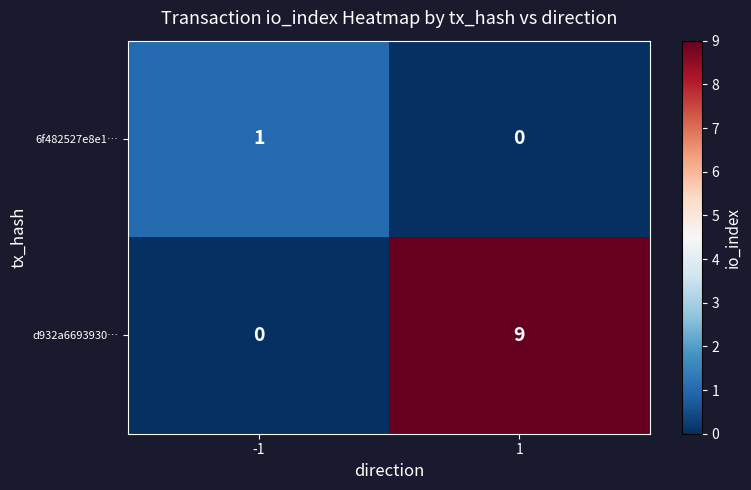

Which series has the largest total across all categories?

d932a6693930…